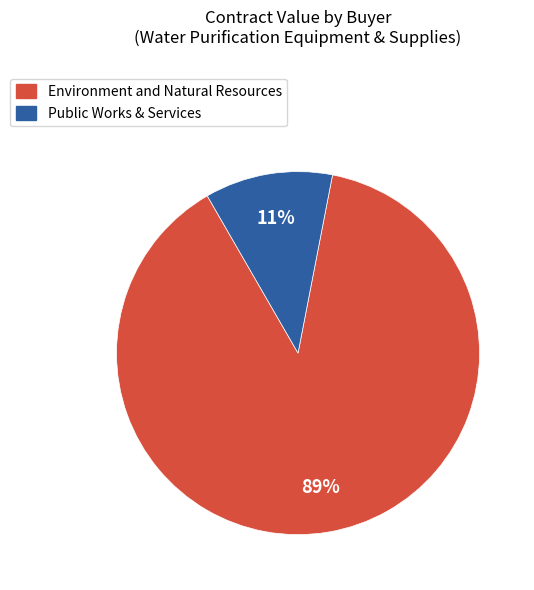

Which slice is the smallest?

Public Works & Services